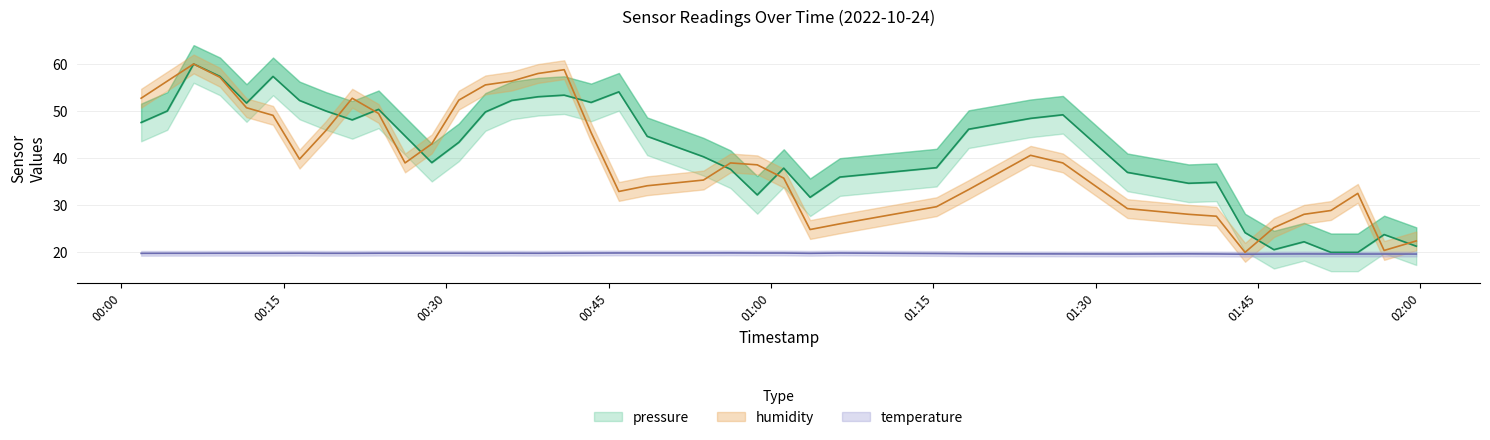

What is the difference between the maximum and minimum values in the pressure series?

40.0